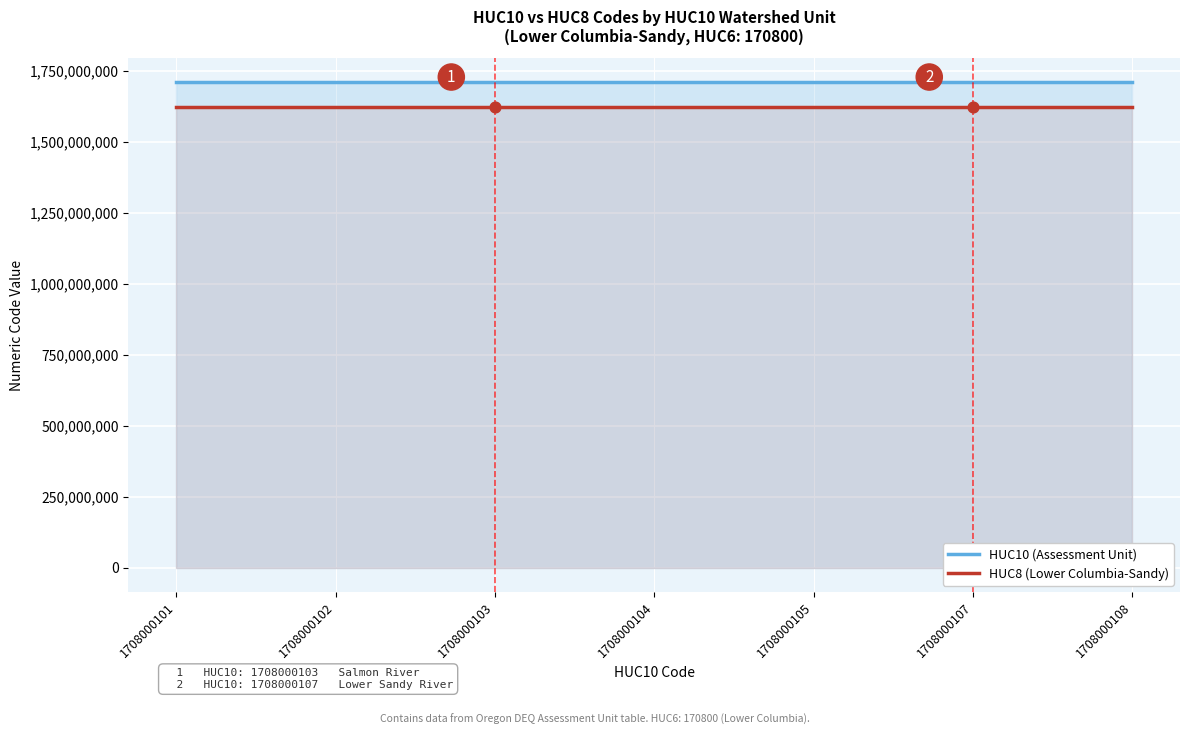

Which series contains the lowest Y value?

HUC8 (Lower Columbia-Sandy)